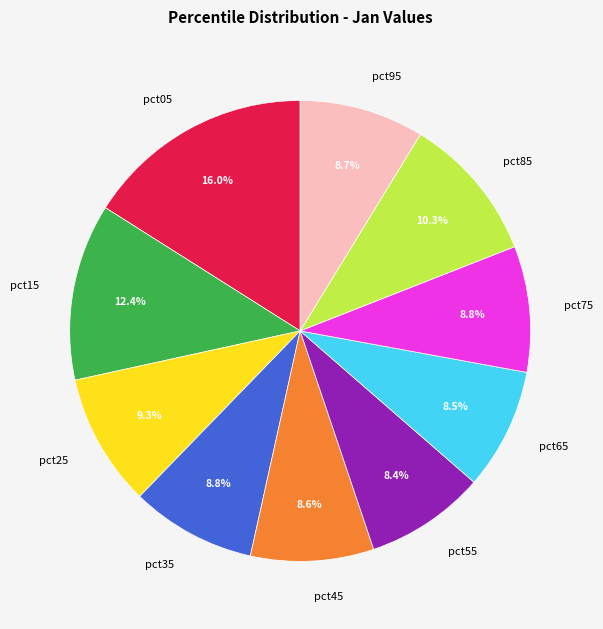

To the nearest percent, what is the average slice percentage?

10%